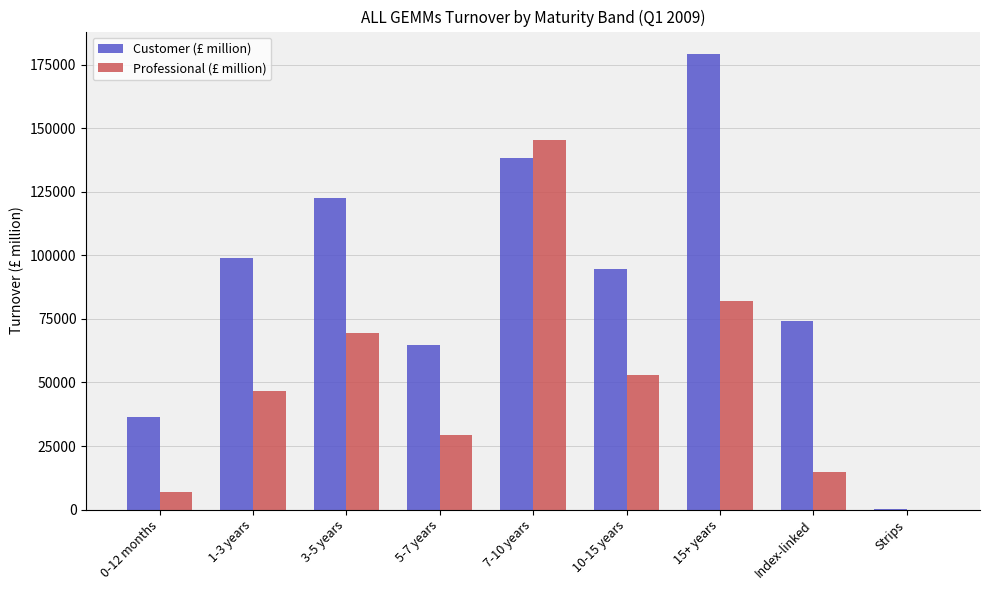

At which label does Customer (£ million) first exceed 94836?

1-3 years